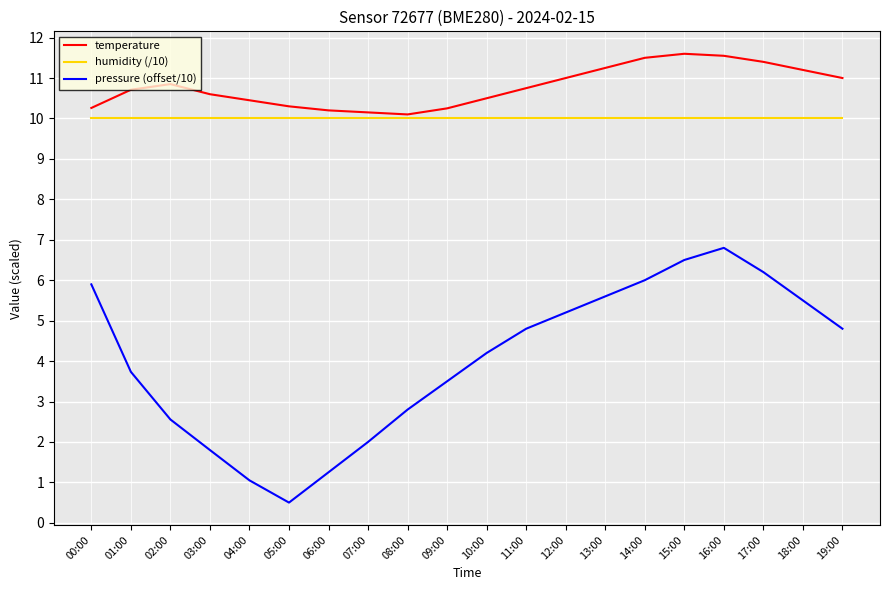

Which series has the largest range (max minus min)?

pressure (offset/10)